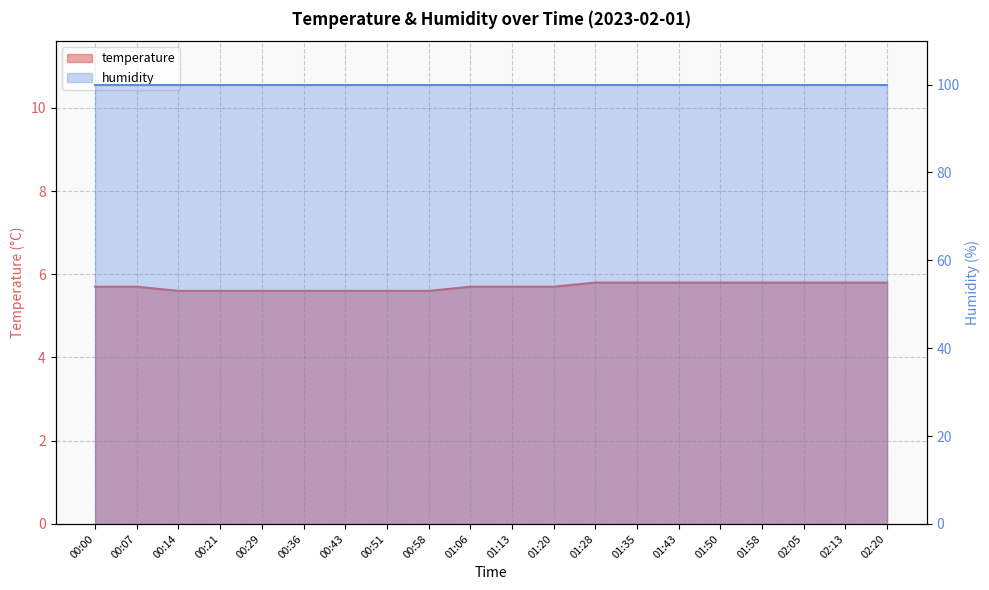

Reading right to left, transcribe all the data shown in this chart.

02:20=5.8	02:13=5.8	02:05=5.8	01:58=5.8	01:50=5.8	01:43=5.8	01:35=5.8	01:28=5.8	01:20=5.7	01:13=5.7	01:06=5.7	00:58=5.6	00:51=5.6	00:43=5.6	00:36=5.6	00:29=5.6	00:21=5.6	00:14=5.6	00:07=5.7	00:00=5.7